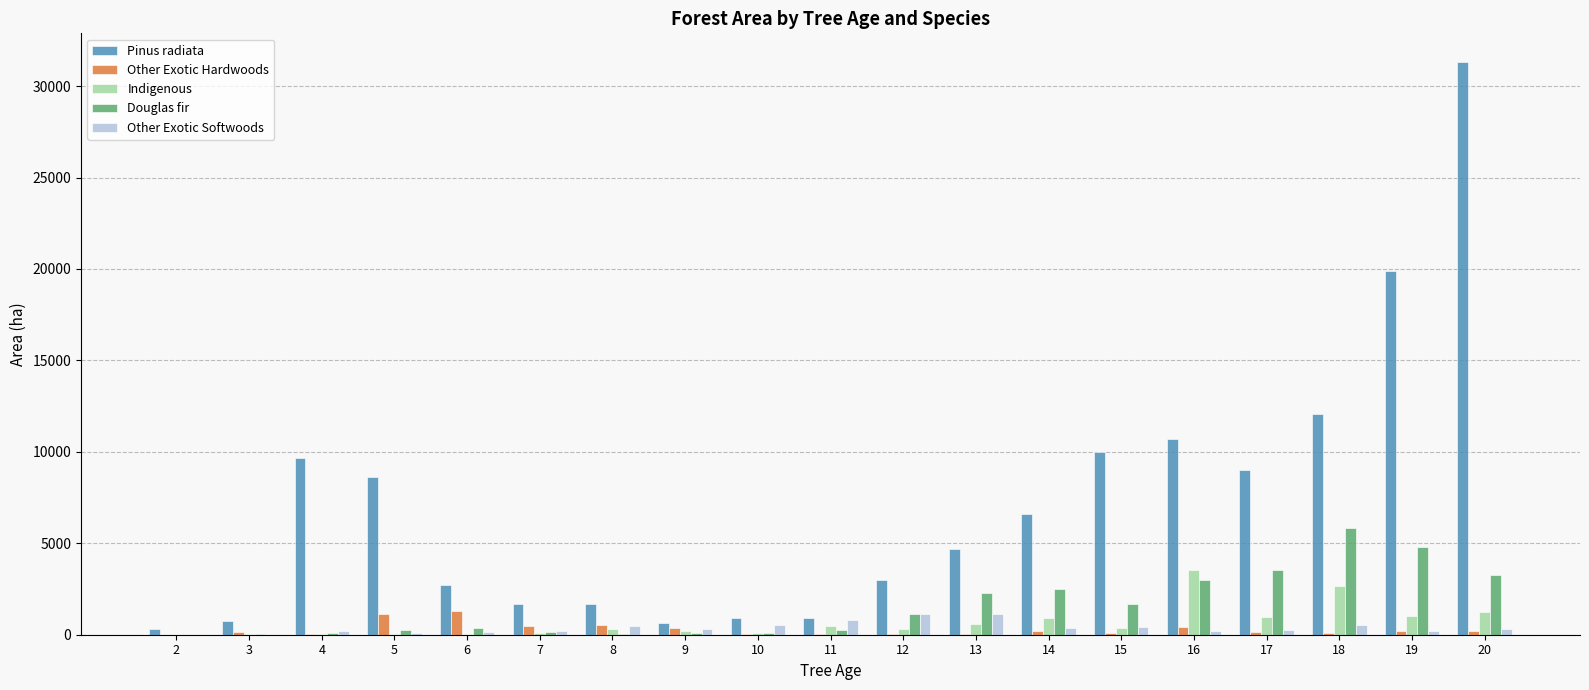

What is the difference between the Pinus radiata values at 5 and 12?

5629.3